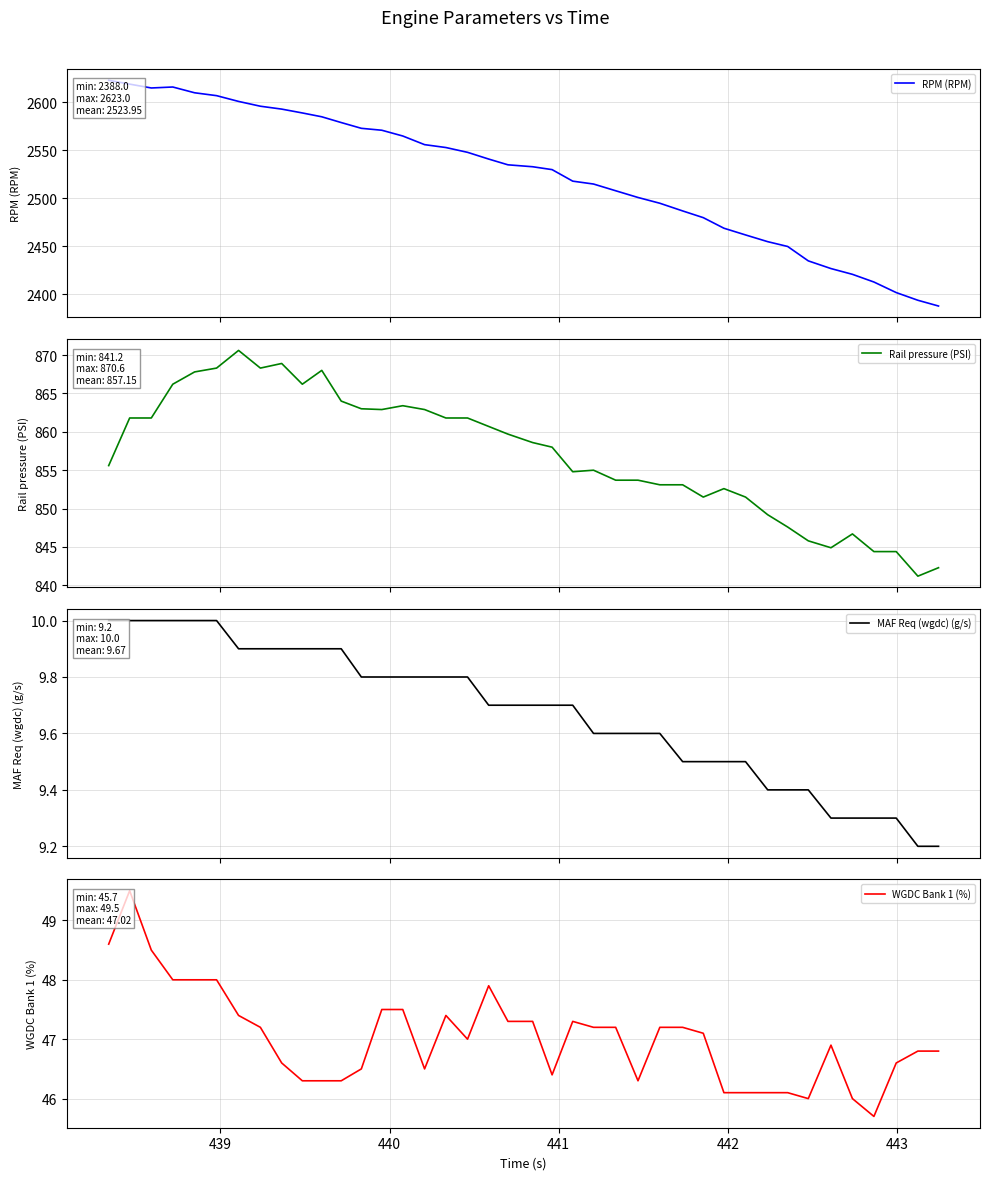

Reading left to right, extract all data points from this chart.

RPM (RPM): 2623.0	2619.0	2615.0	2616.0	2610.0	2607.0	2601.0	2596.0	2593.0	2589.0	2585.0	2579.0	2573.0	2571.0	2565.0	2556.0	2553.0	2548.0	2541.0	2535.0	2533.0	2530.0	2518.0	2515.0	2508.0	2501.0	2495.0	2487.0	2480.0	2469.0	2462.0	2455.0	2450.0	2435.0	2427.0	2421.0	2413.0	2402.0	2394.0	2388.0
Rail pressure (PSI): 855.6	861.8	861.8	866.2	867.8	868.3	870.6	868.3	868.9	866.2	868.0	864.0	863.0	862.9	863.4	862.9	861.8	861.8	860.7	859.7	858.6	858.0	854.8	855.0	853.7	853.7	853.1	853.1	851.5	852.6	851.5	849.2	847.6	845.8	844.9	846.7	844.4	844.4	841.2	842.3
MAF Req (wgdc) (g/s): 10.0	10.0	10.0	10.0	10.0	10.0	9.9	9.9	9.9	9.9	9.9	9.9	9.8	9.8	9.8	9.8	9.8	9.8	9.7	9.7	9.7	9.7	9.7	9.6	9.6	9.6	9.6	9.5	9.5	9.5	9.5	9.4	9.4	9.4	9.3	9.3	9.3	9.3	9.2	9.2
WGDC Bank 1 (%): 48.6	49.5	48.5	48.0	48.0	48.0	47.4	47.2	46.6	46.3	46.3	46.3	46.5	47.5	47.5	46.5	47.4	47.0	47.9	47.3	47.3	46.4	47.3	47.2	47.2	46.3	47.2	47.2	47.1	46.1	46.1	46.1	46.1	46.0	46.9	46.0	45.7	46.6	46.8	46.8